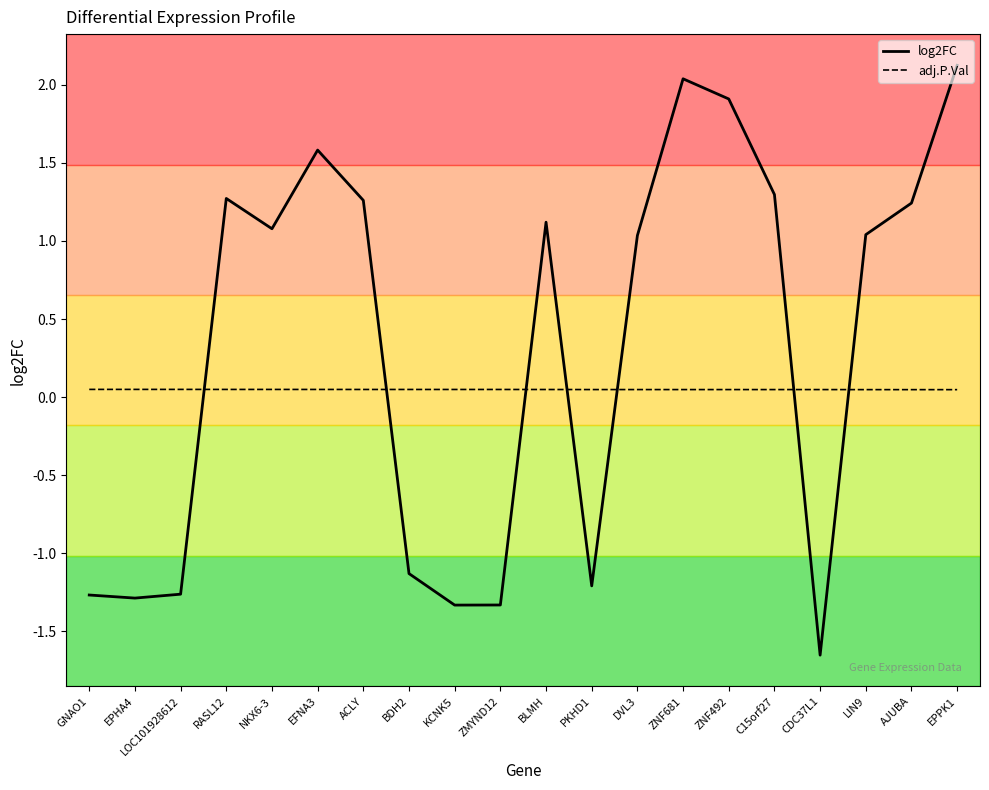

List the series in order of their peak value, lowest first.

adj.P.Val, log2FC